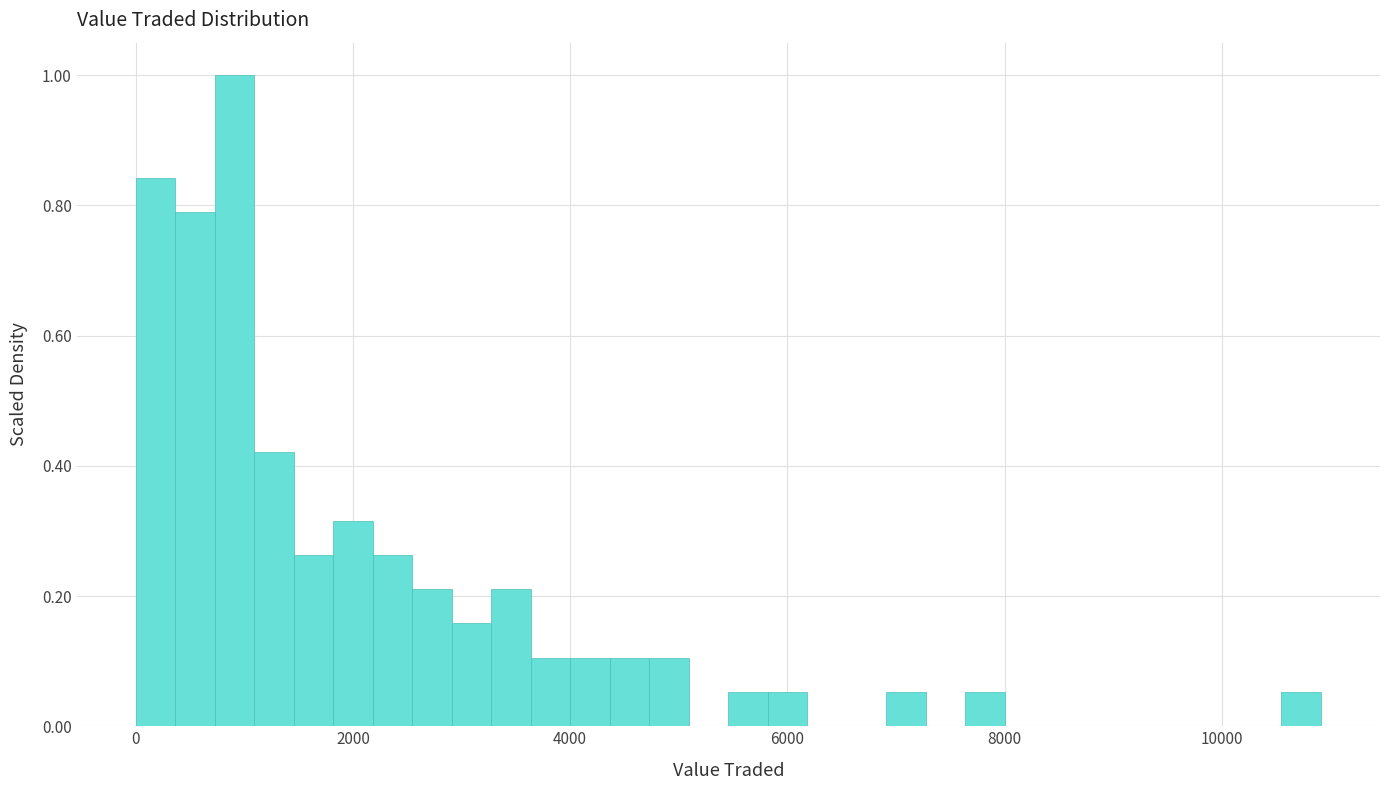

Around what value on the x-axis is the tallest bar? Give the approximate position of its centre, as read against the axis.

1000